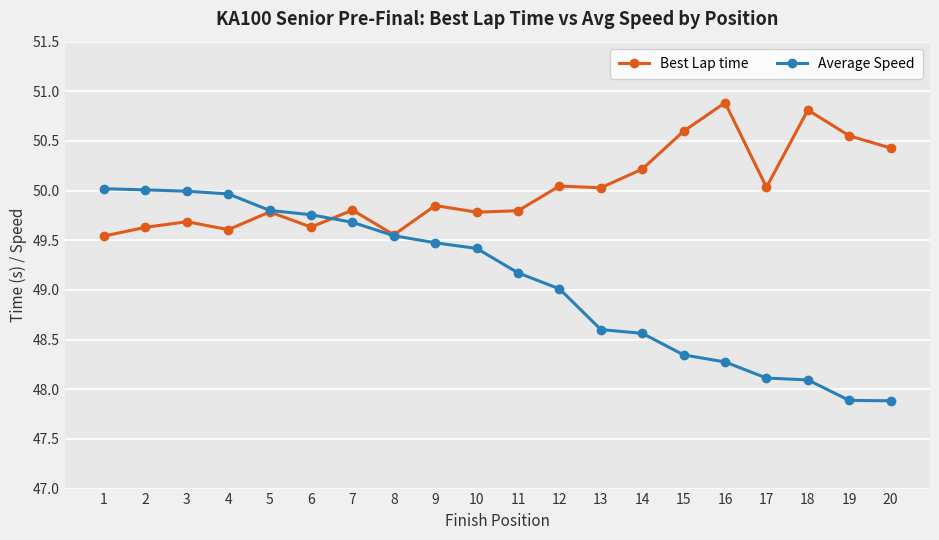

What is the highest value of the Best Lap time series?

50.9